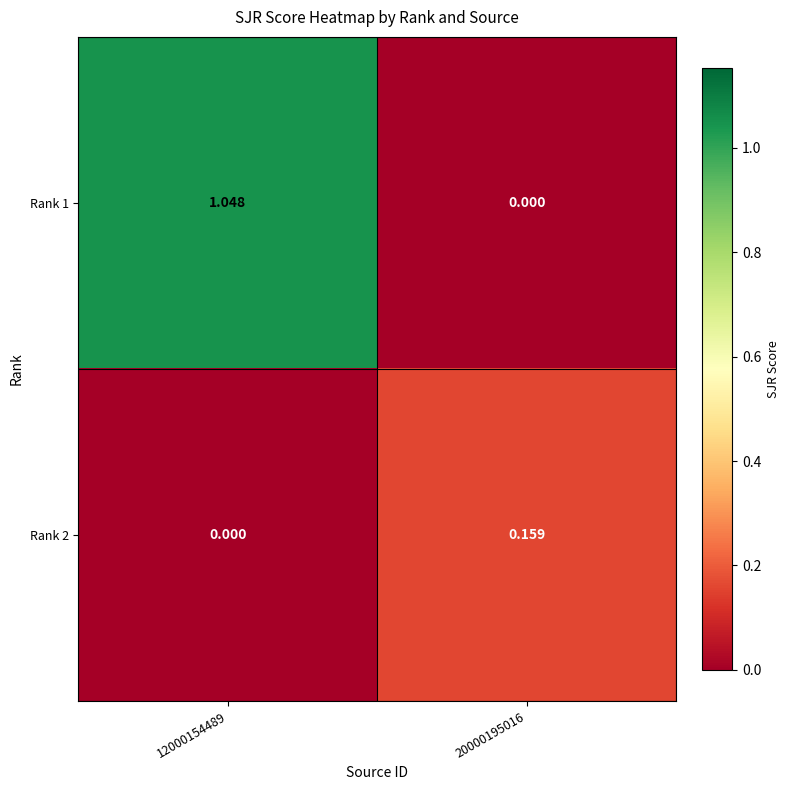

Is the value of Rank 2 at 20000195016 greater than the value of Rank 1 at 20000195016?

Yes